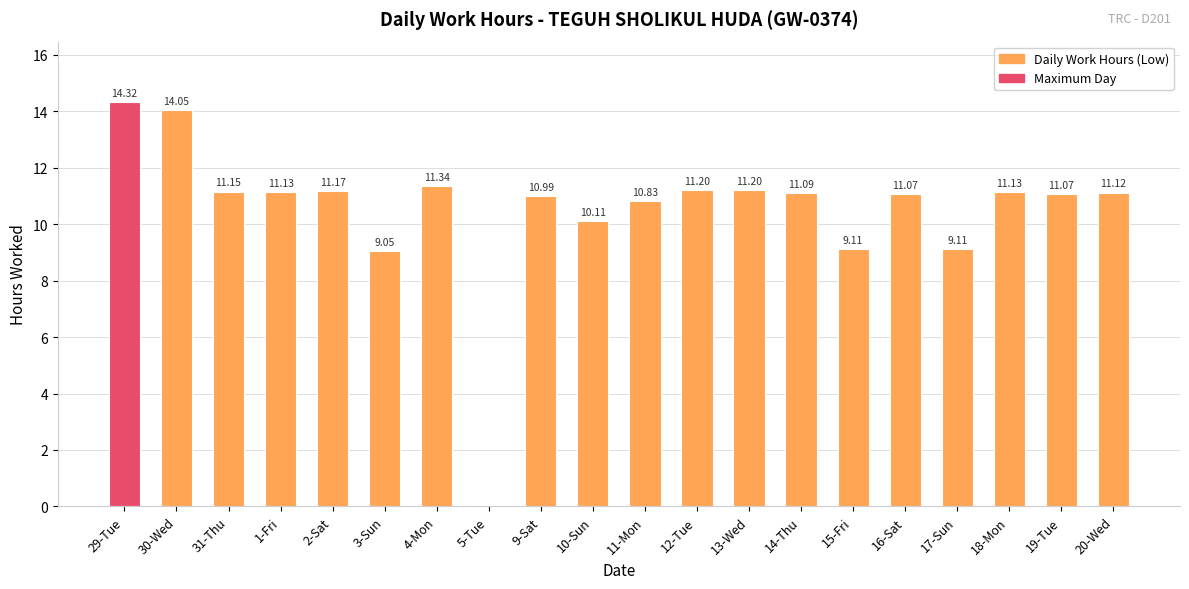

Are the bars grouped side by side (vs. stacked)?

No